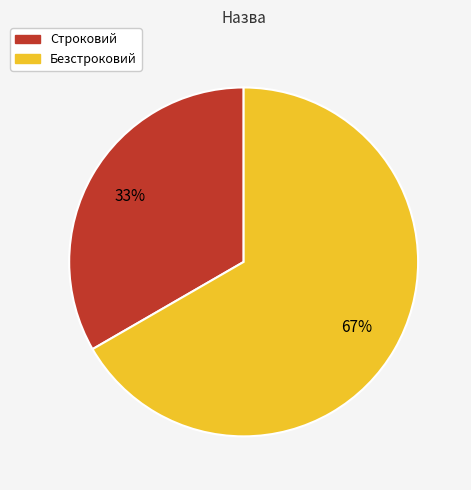

To the nearest percent, what portion does Безстроковий represent?

67%